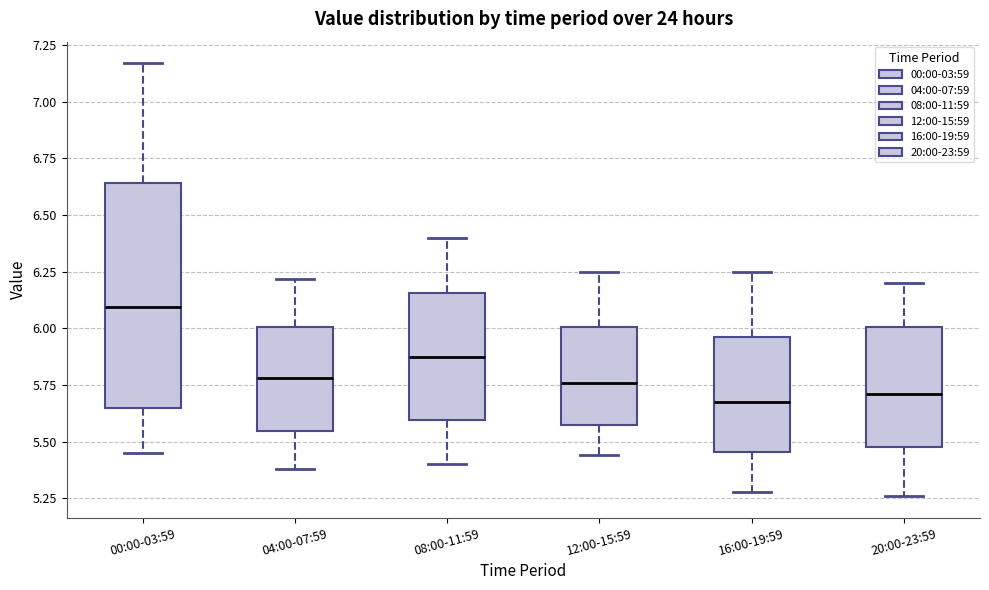

Which box's median line is the highest?

00:00-03:59